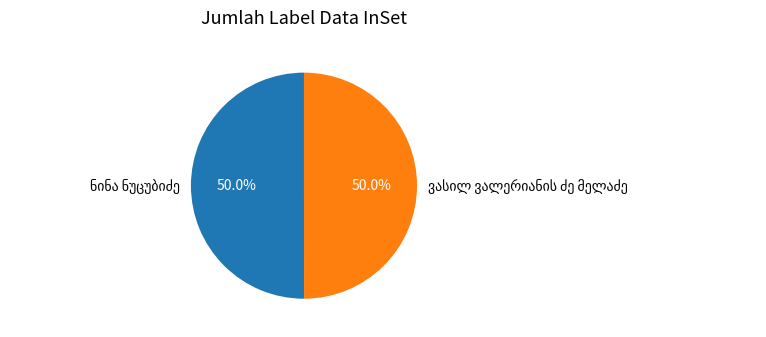

To the nearest percent, what percentage of the pie is ვასილ ვალერიანის ძე მელაძე?

50%